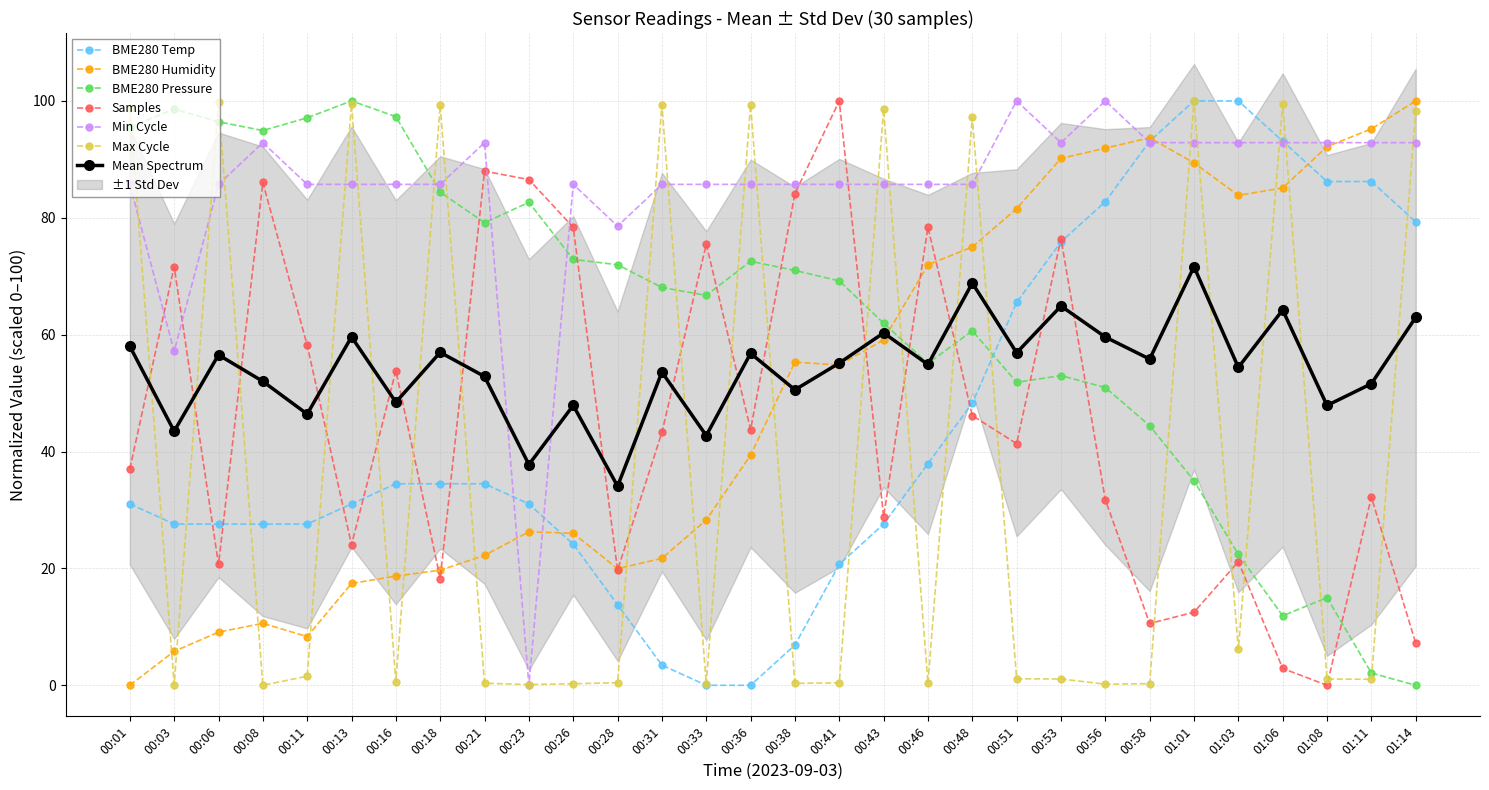

Reading left to right, what are all the values shown in this chart?

BME280_temperature: 00:01=31.0	00:03=27.6	00:06=27.6	00:08=27.6	00:11=27.6	00:13=31.0	00:16=34.5	00:18=34.5	00:21=34.5	00:23=31.0	00:26=24.1	00:28=13.8	00:31=3.4	00:33=0.0	00:36=0.0	00:38=6.9	00:41=20.7	00:43=27.6	00:46=37.9	00:48=48.3	00:51=65.5	00:53=75.9	00:56=82.8	00:58=93.1	01:01=100.0	01:03=100.0	01:06=93.1	01:08=86.2	01:11=86.2	01:14=79.3
BME280_humidity: 00:01=0.0	00:03=5.8	00:06=9.1	00:08=10.6	00:11=8.3	00:13=17.4	00:16=18.7	00:18=19.7	00:21=22.2	00:23=26.3	00:26=26.0	00:28=19.9	00:31=21.7	00:33=28.3	00:36=39.4	00:38=55.3	00:41=54.8	00:43=59.1	00:46=72.0	00:48=75.0	00:51=81.6	00:53=90.2	00:56=91.9	00:58=93.7	01:01=89.4	01:03=83.8	01:06=85.1	01:08=92.2	01:11=95.2	01:14=100.0
BME280_pressure: 00:01=95.5	00:03=98.6	00:06=96.4	00:08=94.9	00:11=97.1	00:13=100.0	00:16=97.3	00:18=84.4	00:21=79.2	00:23=82.6	00:26=72.9	00:28=72.0	00:31=68.1	00:33=66.7	00:36=72.6	00:38=71.0	00:41=69.2	00:43=62.0	00:46=55.1	00:48=60.7	00:51=51.8	00:53=53.0	00:56=51.0	00:58=44.4	01:01=35.0	01:03=22.4	01:06=11.9	01:08=15.0	01:11=2.1	01:14=0.0
Samples: 00:01=37.0	00:03=71.6	00:06=20.7	00:08=86.1	00:11=58.2	00:13=24.0	00:16=53.8	00:18=18.3	00:21=88.0	00:23=86.5	00:26=78.4	00:28=19.7	00:31=43.3	00:33=75.5	00:36=43.8	00:38=84.1	00:41=100.0	00:43=28.8	00:46=78.4	00:48=46.2	00:51=41.3	00:53=76.4	00:56=31.7	00:58=10.6	01:01=12.5	01:03=21.2	01:06=2.9	01:08=0.0	01:11=32.2	01:14=7.2
Min_cycle: 00:01=85.7	00:03=57.1	00:06=85.7	00:08=92.9	00:11=85.7	00:13=85.7	00:16=85.7	00:18=85.7	00:21=92.9	00:23=0.0	00:26=85.7	00:28=78.6	00:31=85.7	00:33=85.7	00:36=85.7	00:38=85.7	00:41=85.7	00:43=85.7	00:46=85.7	00:48=85.7	00:51=100.0	00:53=92.9	00:56=100.0	00:58=92.9	01:01=92.9	01:03=92.9	01:06=92.9	01:08=92.9	01:11=92.9	01:14=92.9
Max_cycle: 00:01=98.8	00:03=0.1	00:06=99.7	00:08=0.0	00:11=1.6	00:13=99.5	00:16=0.6	00:18=99.3	00:21=0.3	00:23=0.1	00:26=0.3	00:28=0.4	00:31=99.3	00:33=0.2	00:36=99.4	00:38=0.3	00:41=0.4	00:43=98.6	00:46=0.3	00:48=97.2	00:51=1.1	00:53=1.1	00:56=0.2	00:58=0.3	01:01=100.0	01:03=6.2	01:06=99.5	01:08=1.1	01:11=1.0	01:14=98.3